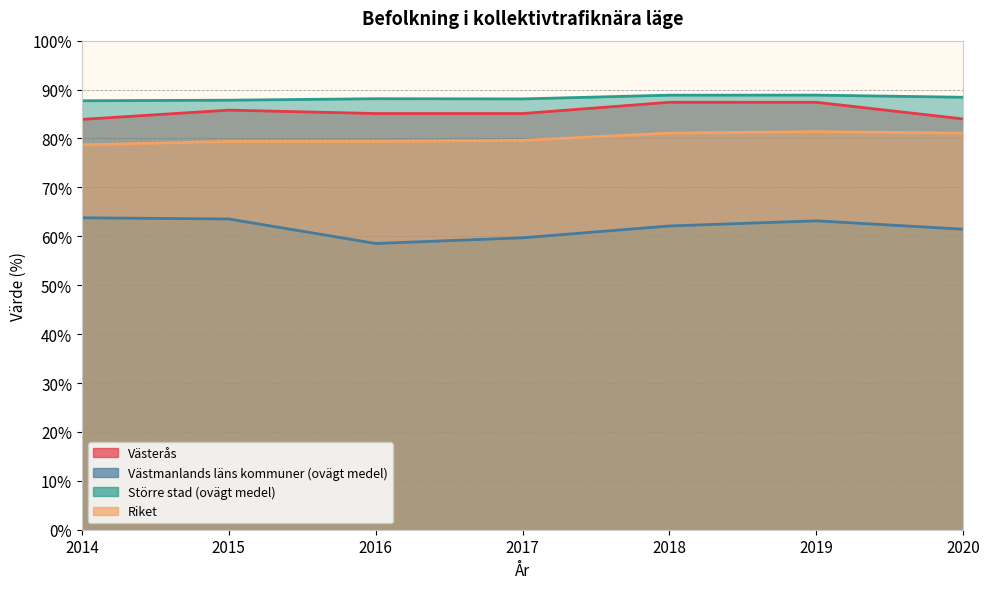

How many values in the Riket series exceed 79?

6